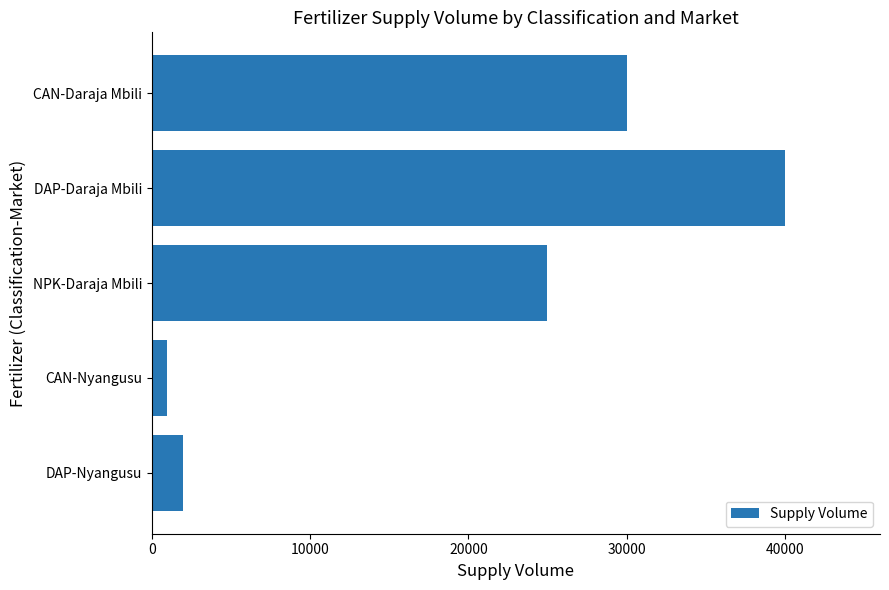

Reading bottom to top, transcribe all the data shown in this chart.

DAP-Nyangusu=2000	CAN-Nyangusu=1000	NPK-Daraja Mbili=25000	DAP-Daraja Mbili=40000	CAN-Daraja Mbili=30000